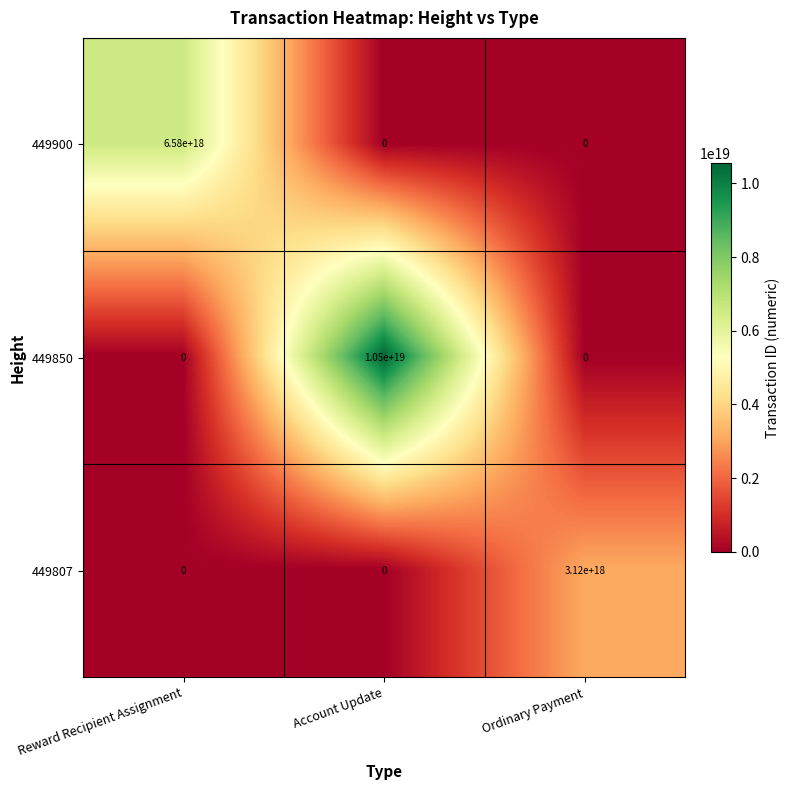

List the series in order of their overall mean, lowest first.

449807, 449900, 449850